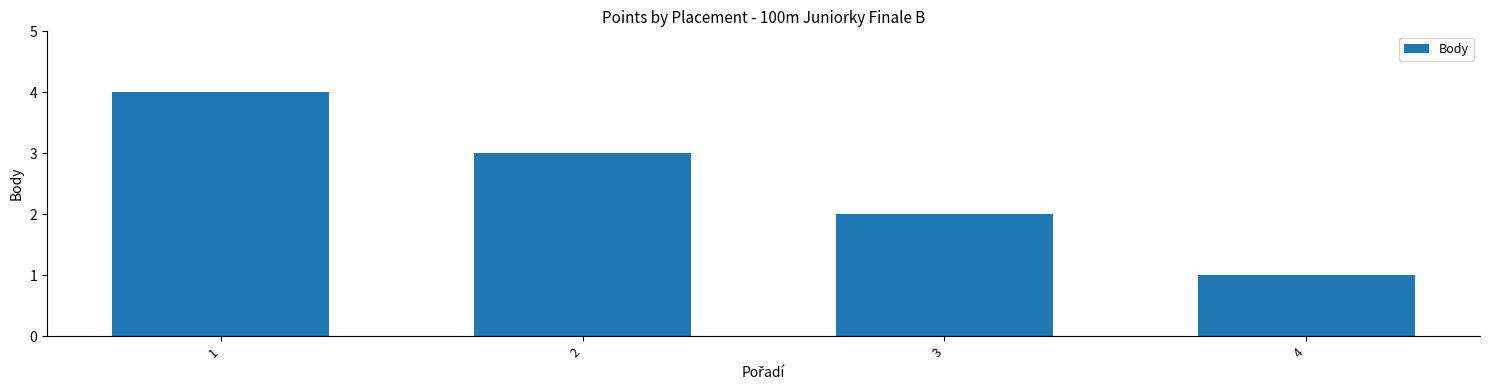

What is the change in value from 1 to 4?

-3